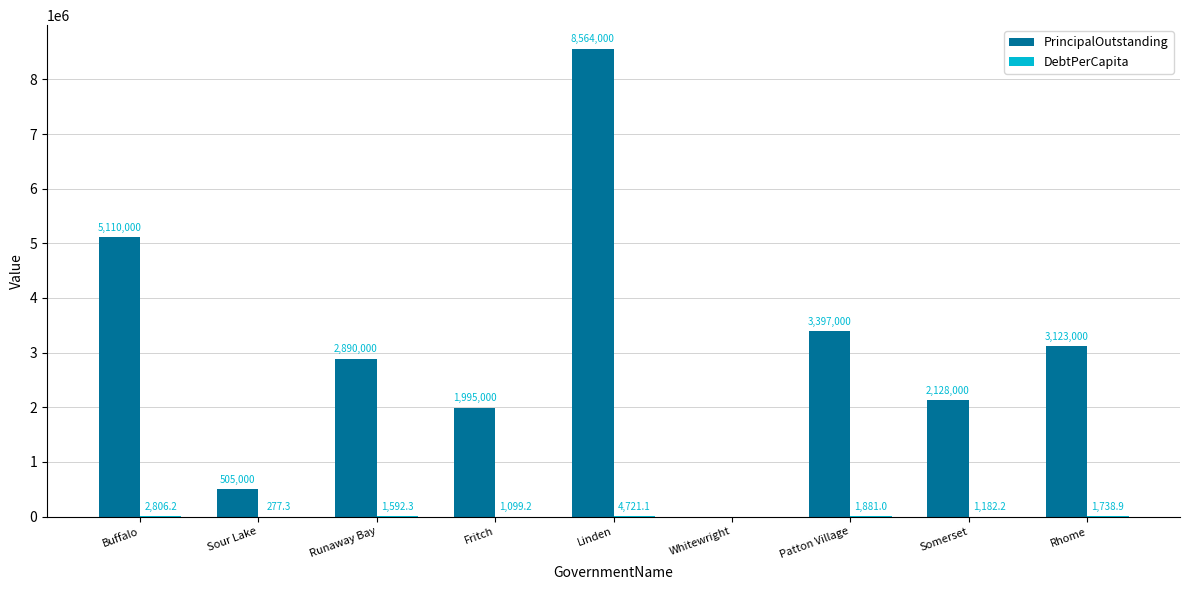

Count the number of data series in this chart.

2